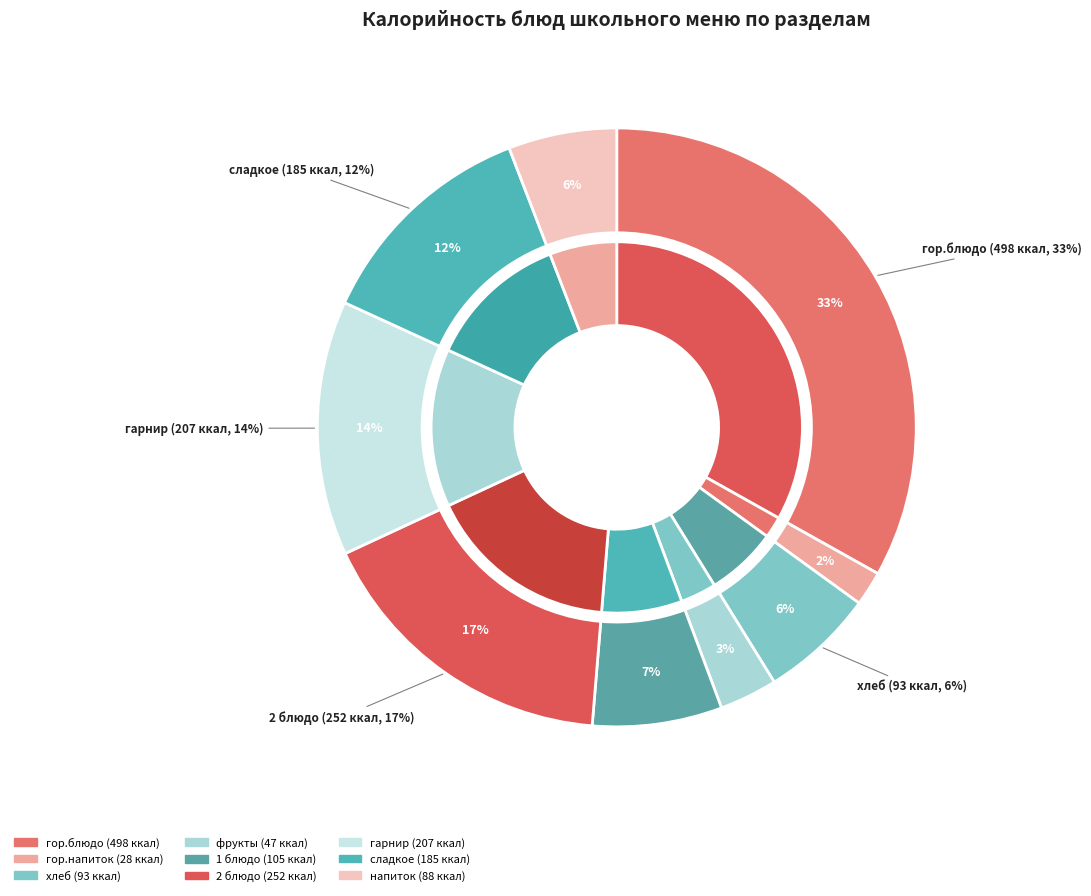

The напиток slice represents 6% of the pie. True or false?

True